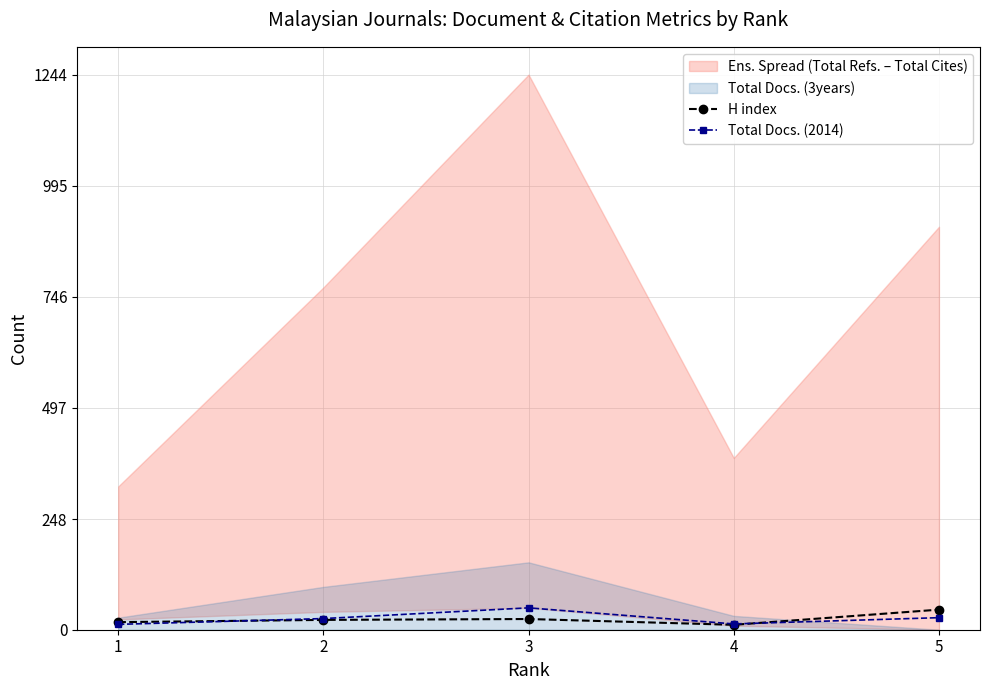

Is the value of Total Docs. (2014) at 3 greater than the value of H index at 2?

Yes